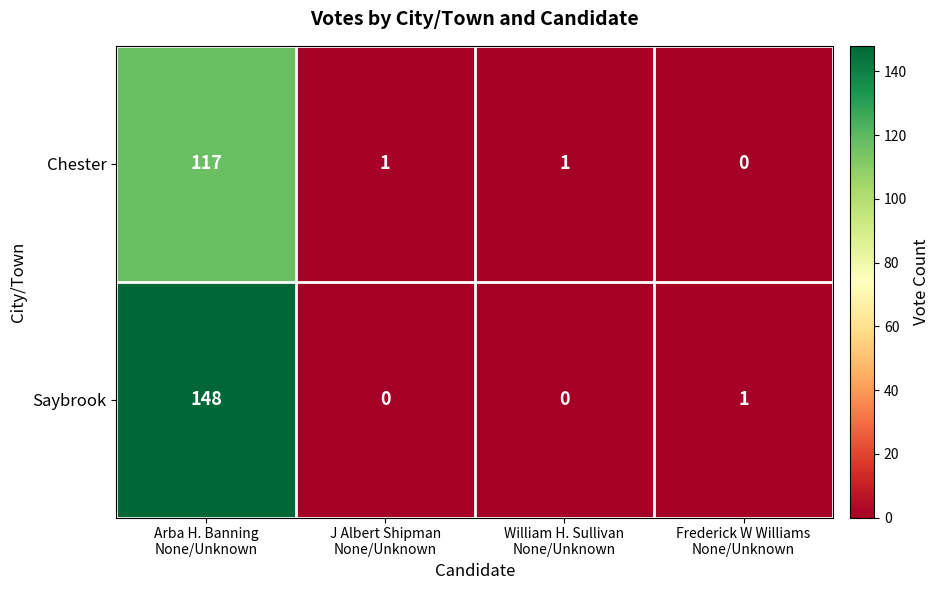

Which series has the largest range (max minus min)?

Saybrook